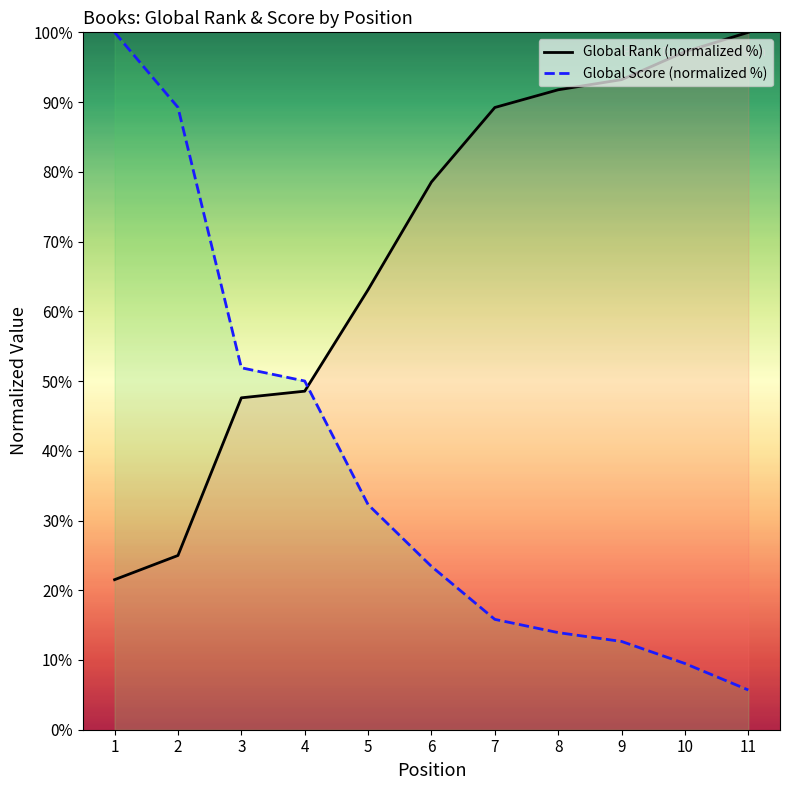

The value of Global Score (normalized %) at 7 is 25.7. True or false?

False